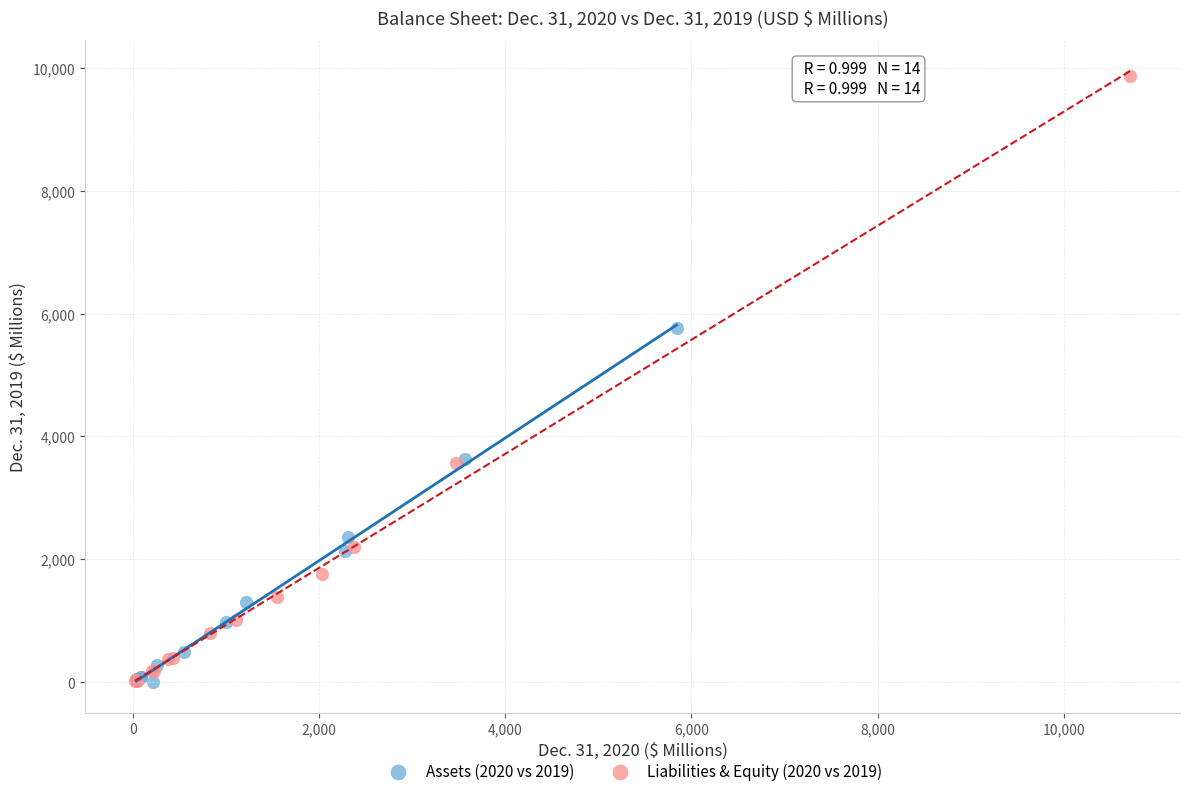

Which series has the largest Y range (max minus min)?

Liabilities & Equity (2020 vs 2019)